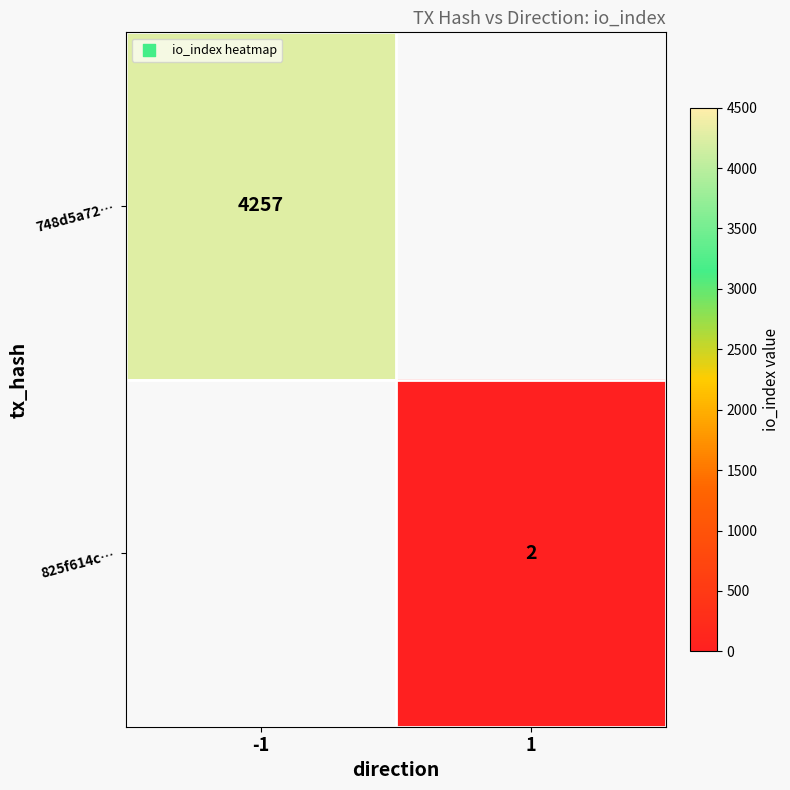

Is the value of 825f614c… at 1 greater than the value of 748d5a72… at -1?

No